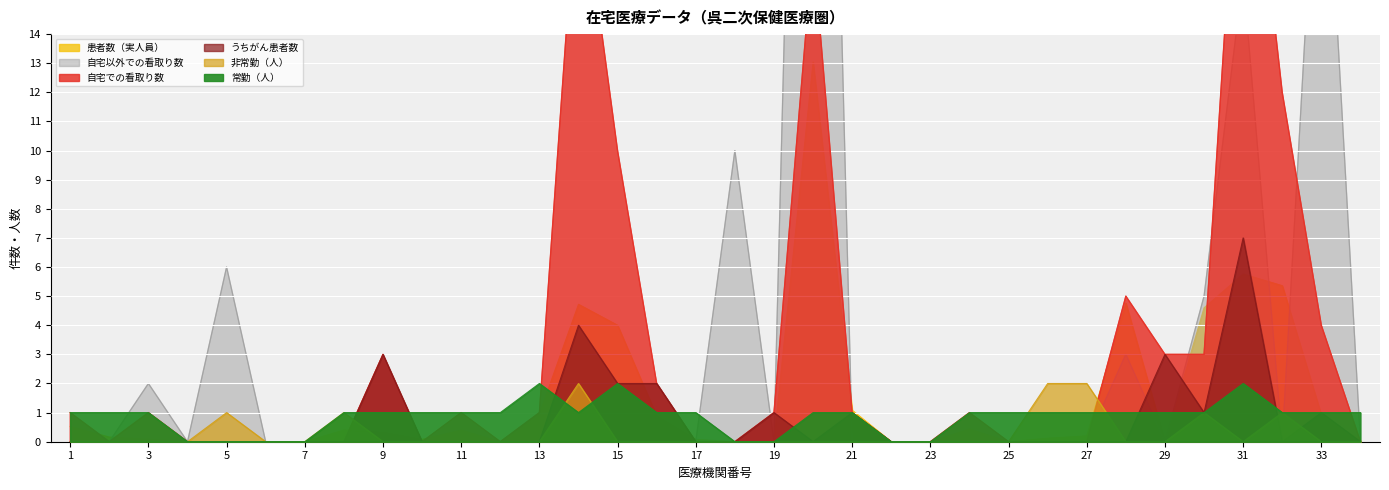

How many distinct data groups are displayed?

6